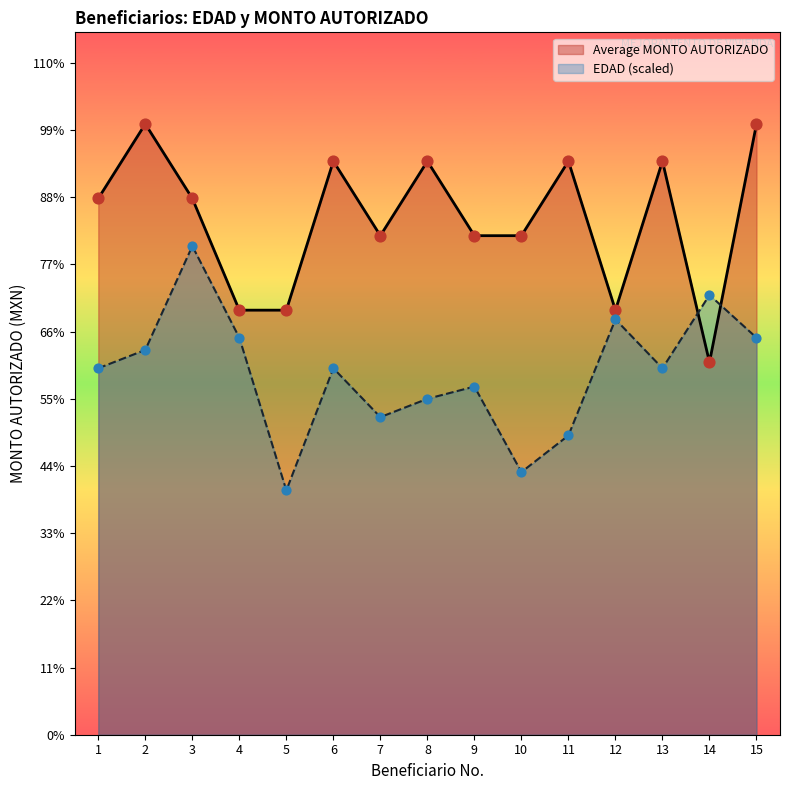

What is the total value across all series at 5?

30348.8